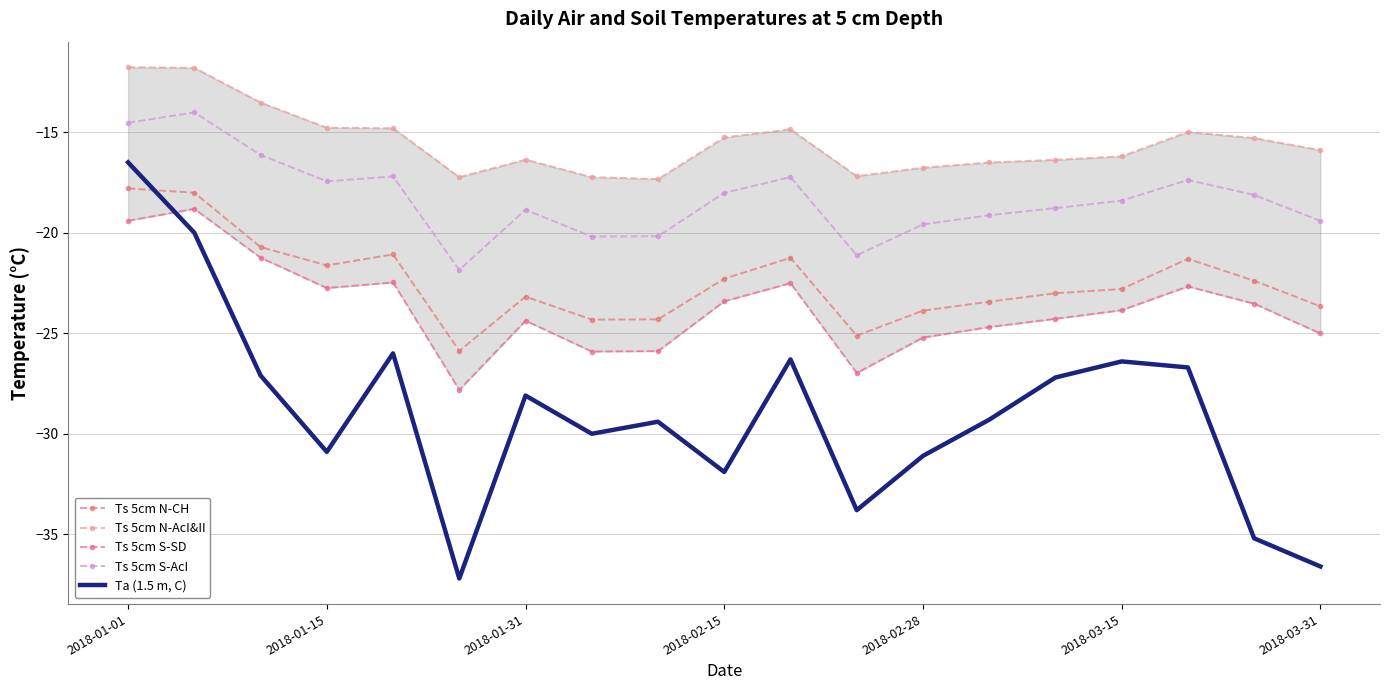

How many data points does each series have?

19